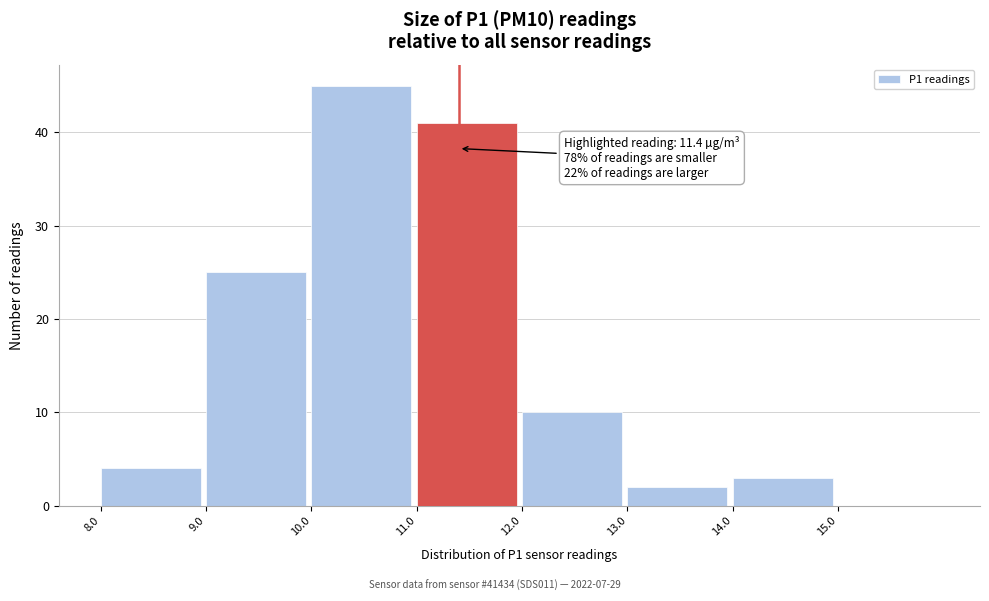

Over which range of the x-axis is the bar tallest?

10 to 11